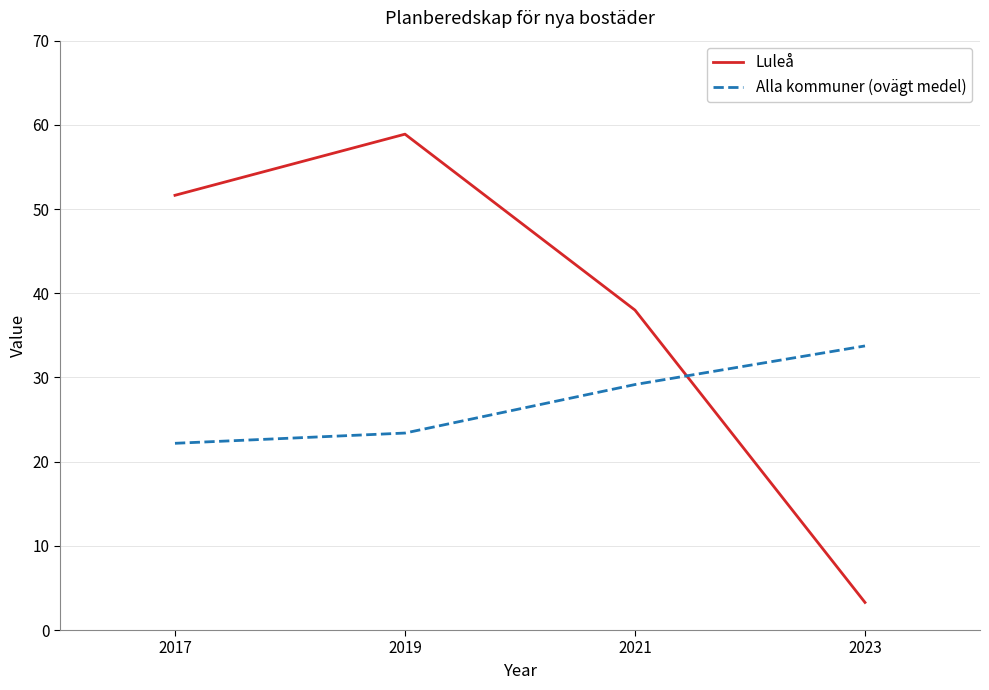

Which category has the highest value in the Luleå series?

2019